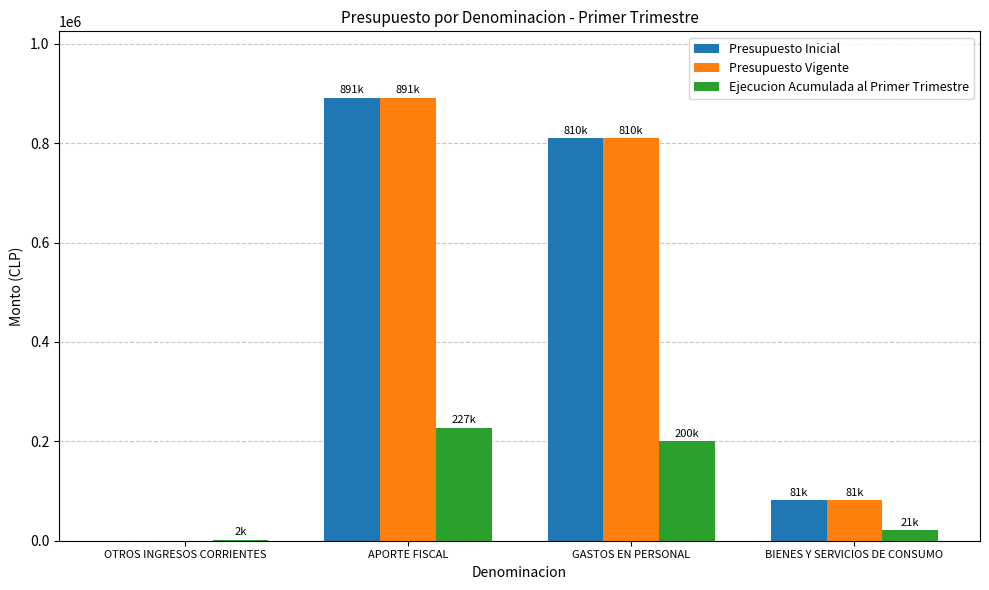

Are the bars horizontal?

No